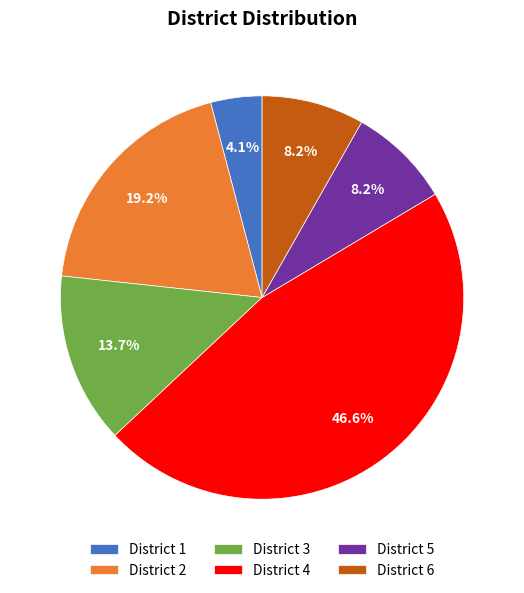

Combined, what portion of the pie is District 1 and District 5?

12.3%